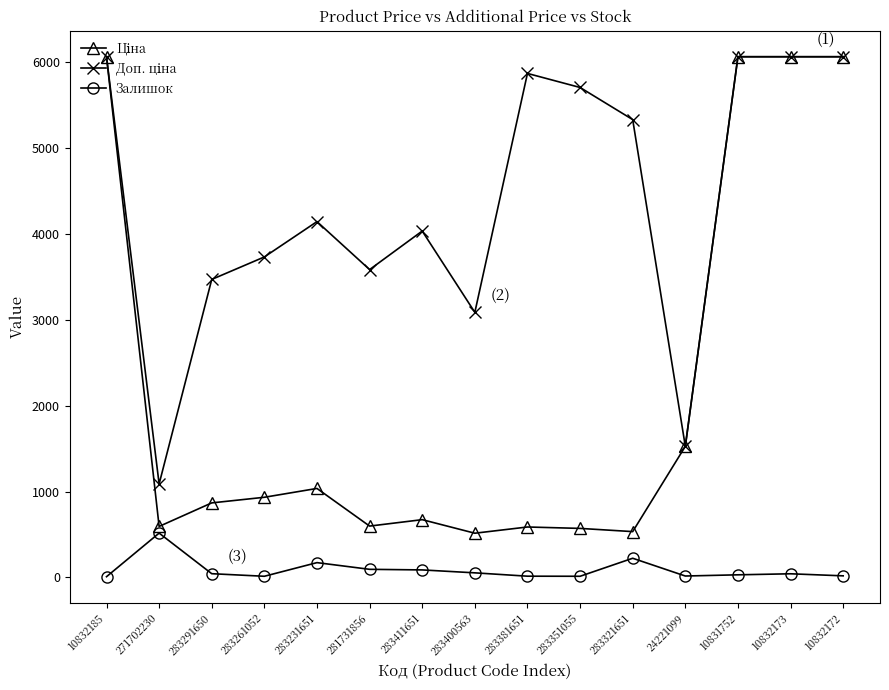

True or false: Залишок has more than 1 interior local peaks.

True